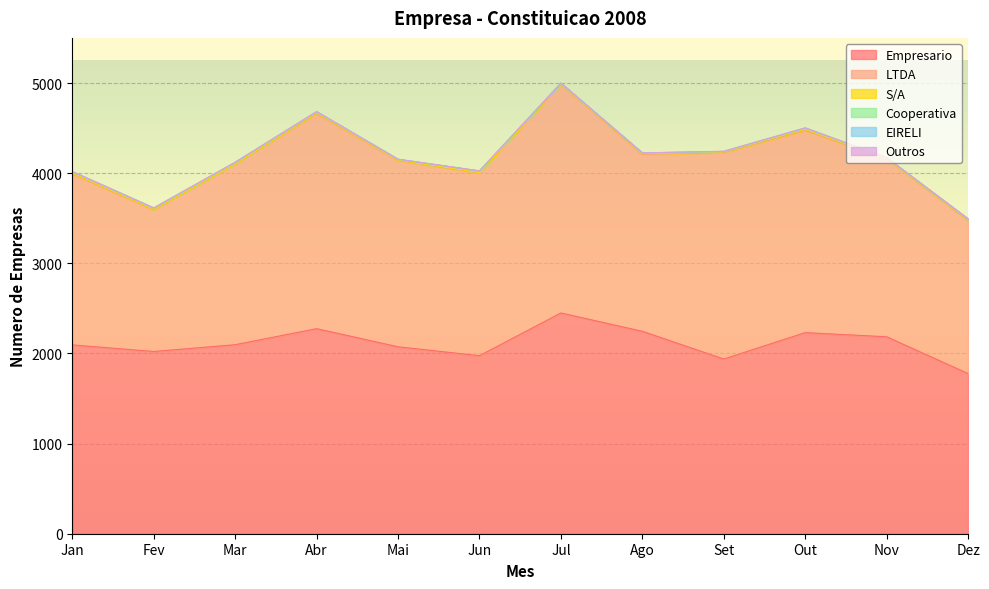

Which has a higher value, Jan or Nov?

Nov